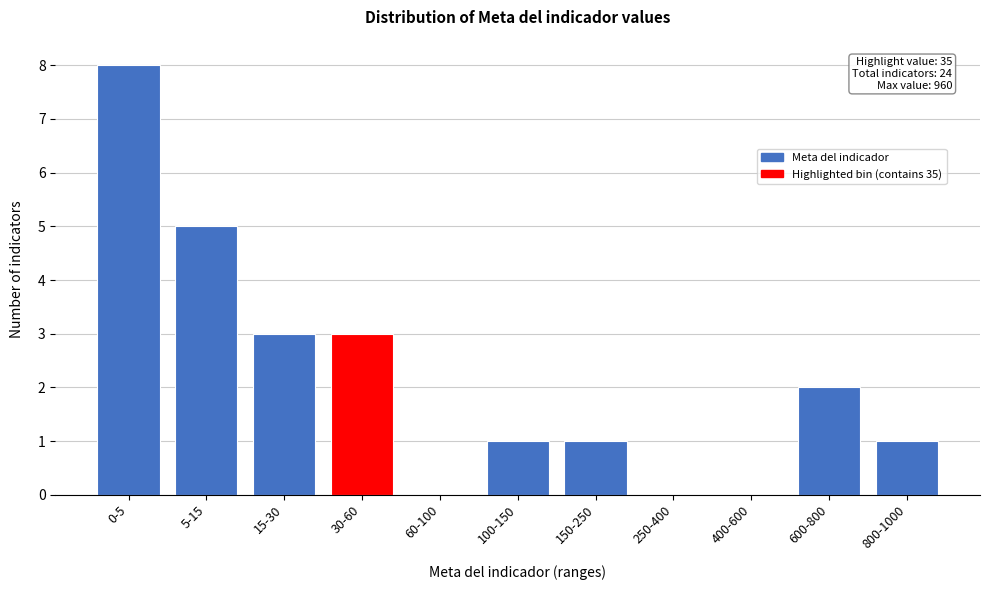

Reading left to right, list all the values displayed in this chart.

0-5=8	5-15=5	15-30=3	30-60=3	60-100=0	100-150=1	150-250=1	250-400=0	400-600=0	600-800=2	800-1000=1